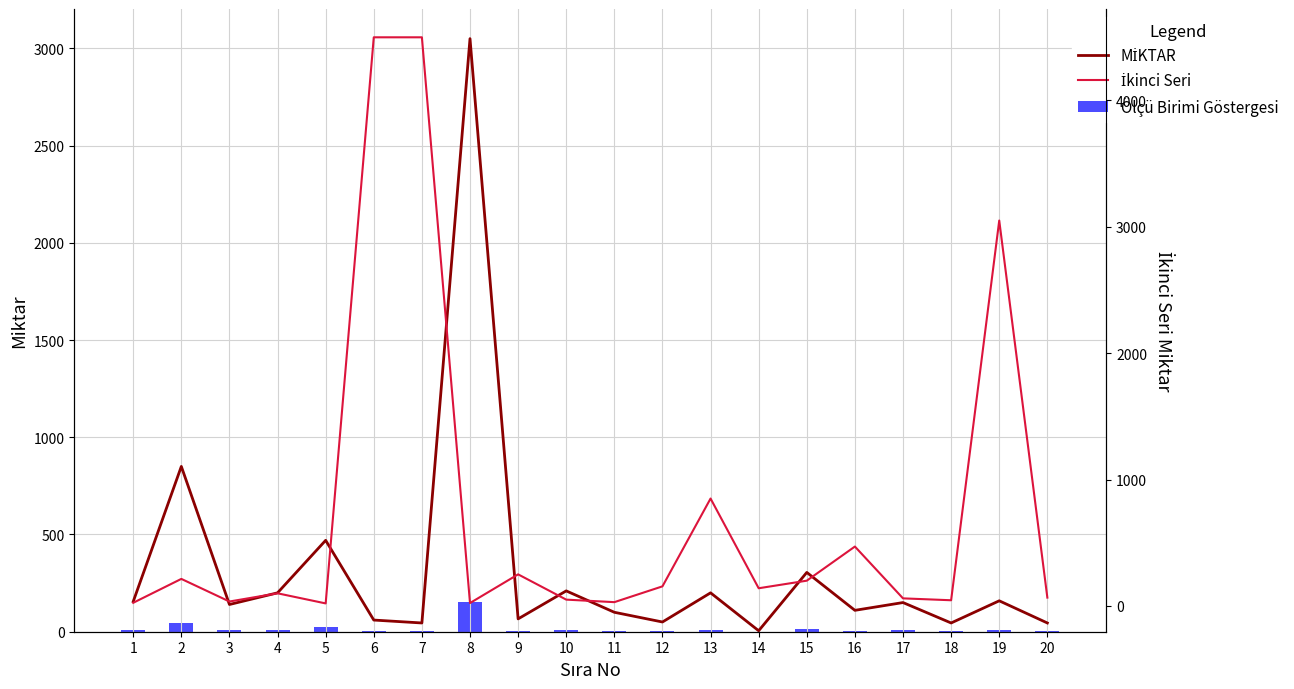

Which has a higher value, 3 or 7?

3